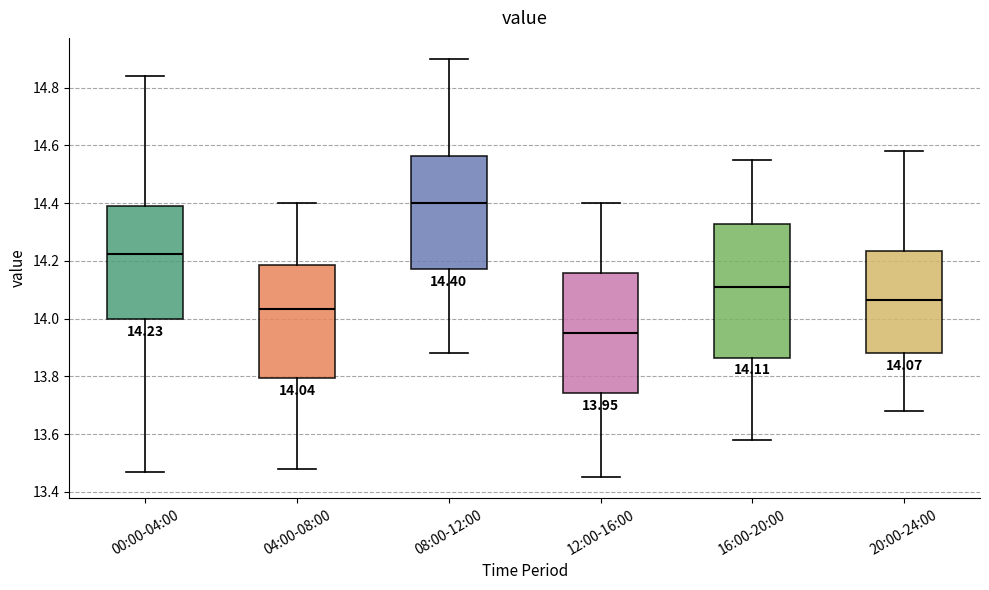

Comparing the boxes themselves (not the whiskers), which one is the tallest?

16:00-20:00